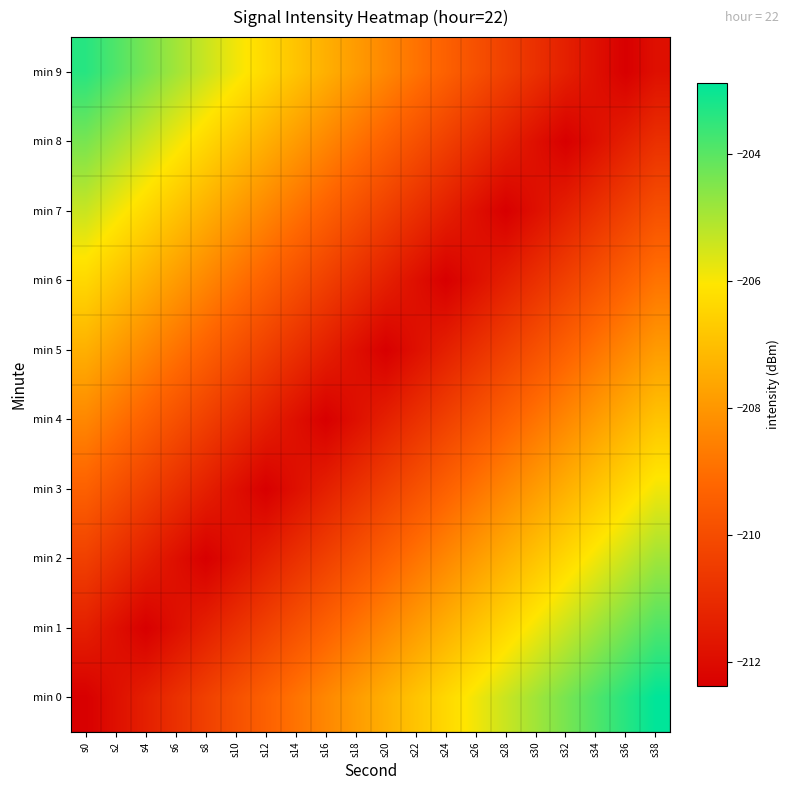

How many data points does each series have?

20